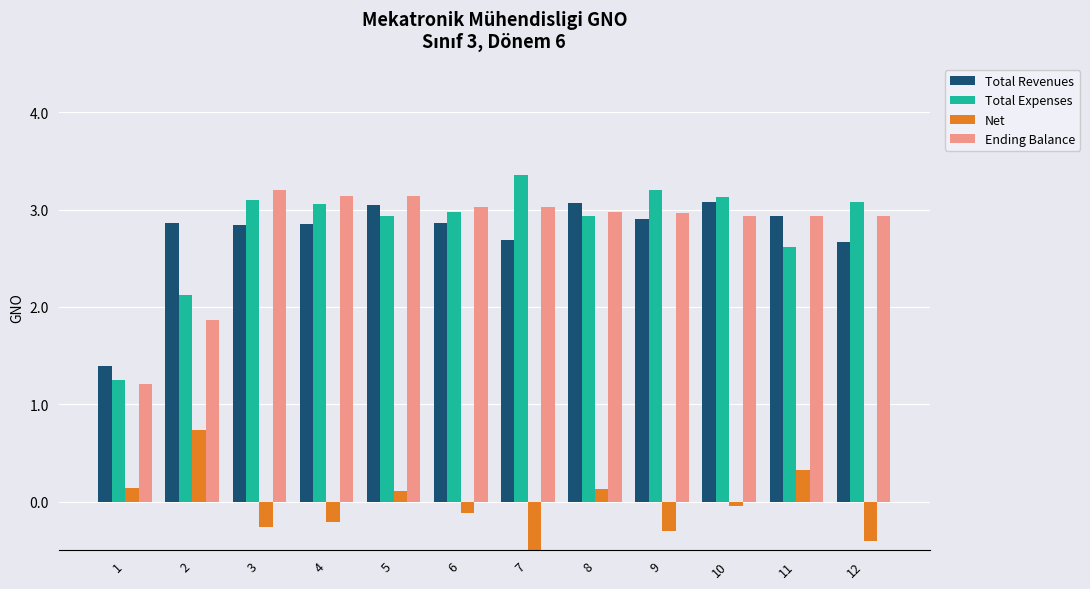

At how many categories does at least one series exceed 0?

12